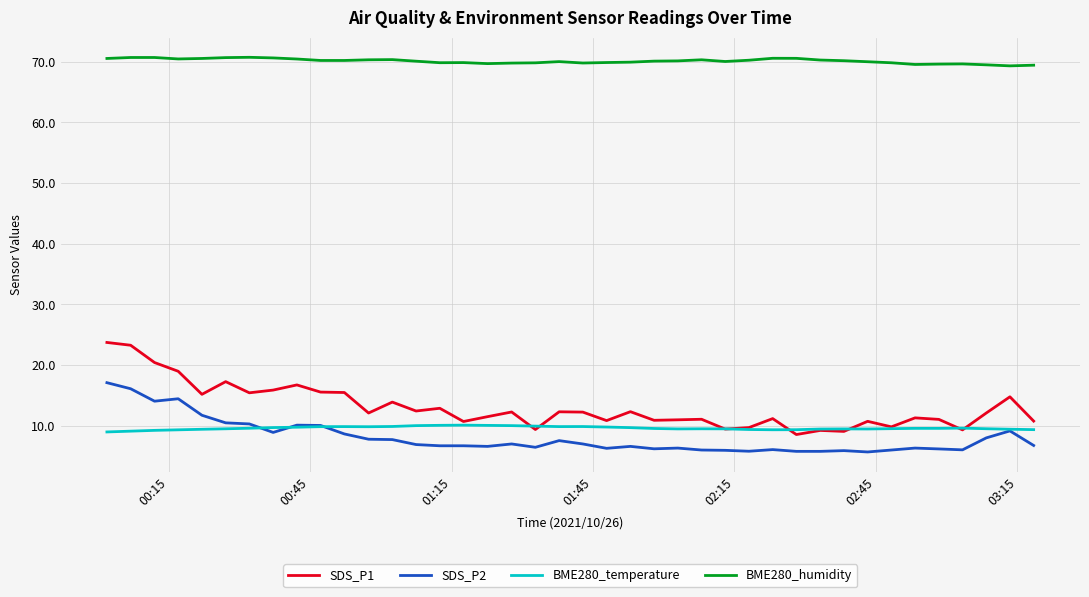

What is the minimum value shown in the chart?

5.7